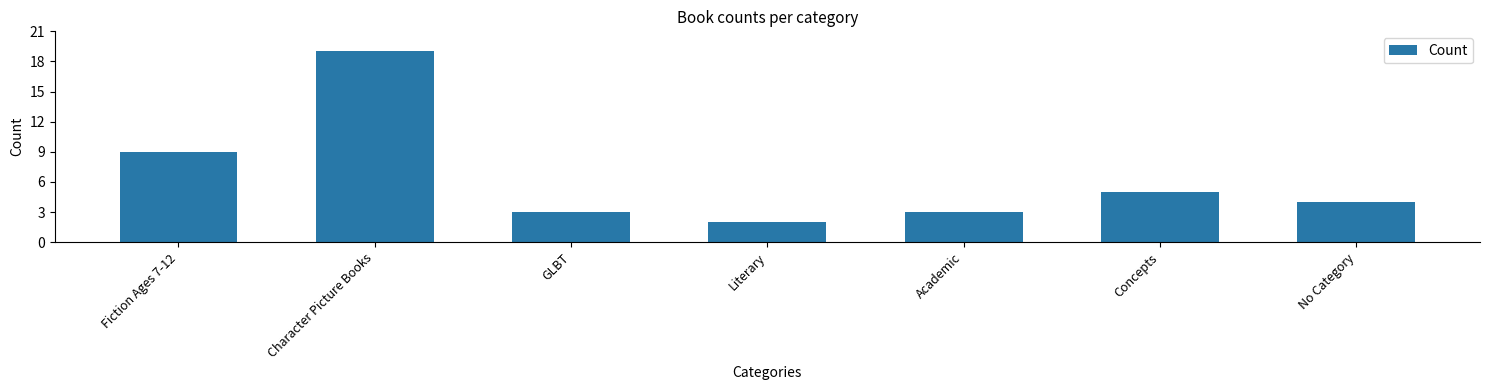

Where does the data first go above 4?

Fiction Ages 7-12